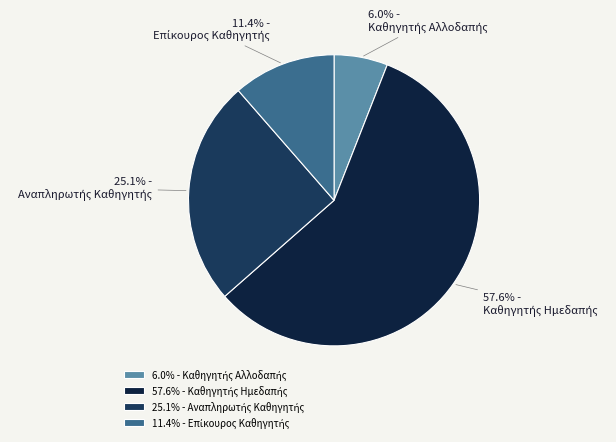

How many segments does this pie chart have?

4